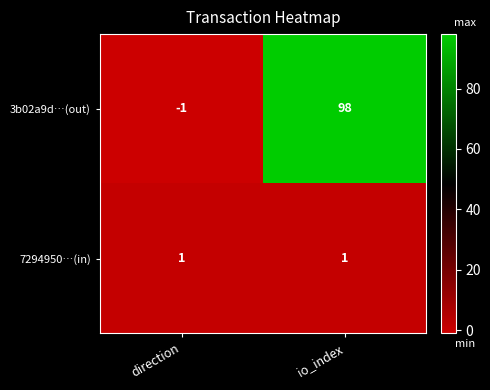

Which series has the largest range (max minus min)?

3b02a9d…(out)